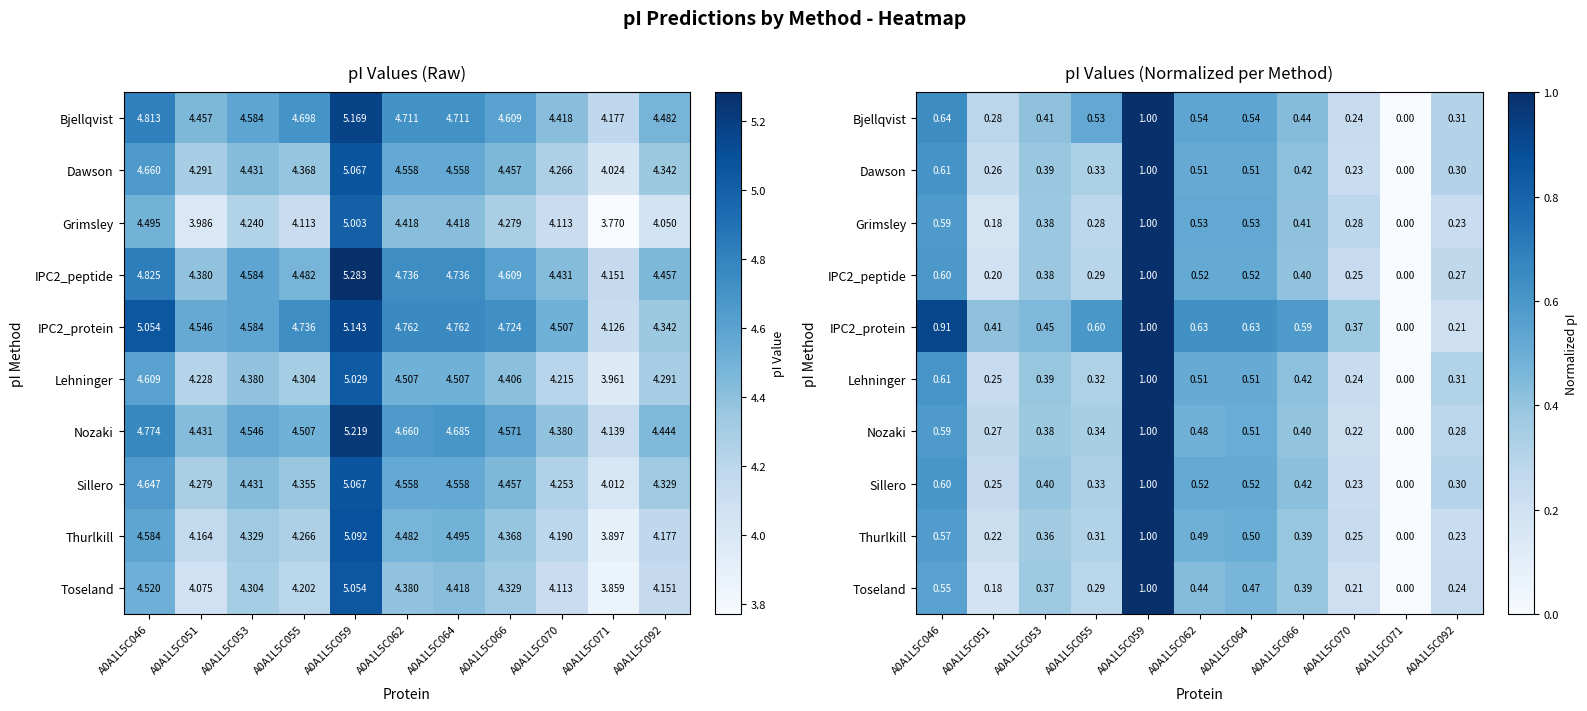

At which label does Dawson reach its minimum?

A0A1L5C071